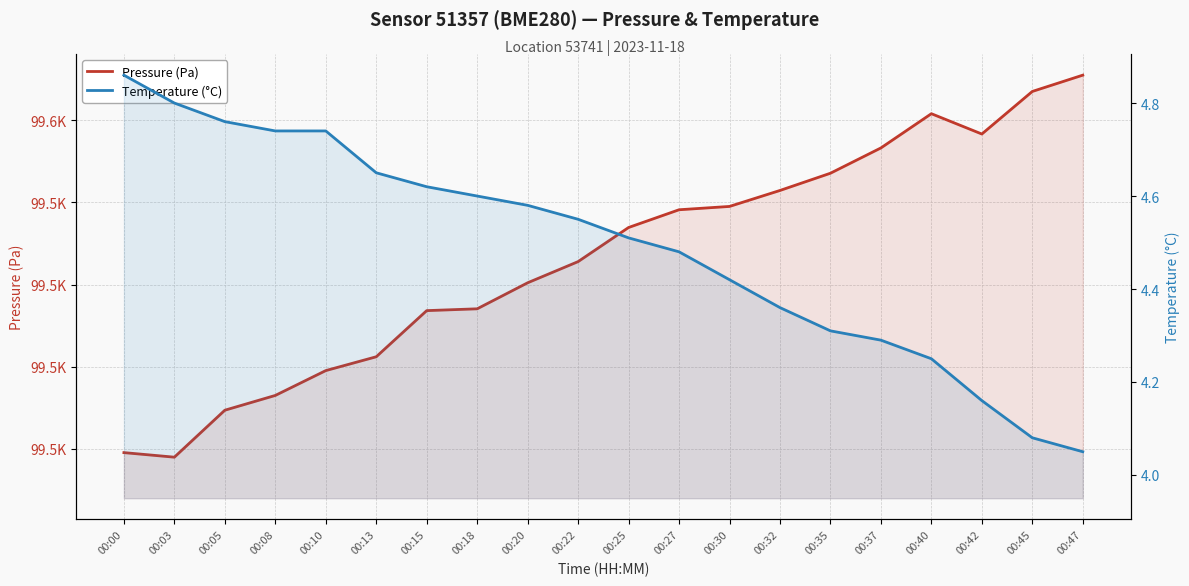

List the series in order of their overall mean, highest first.

Pressure (Pa), Temperature (°C)